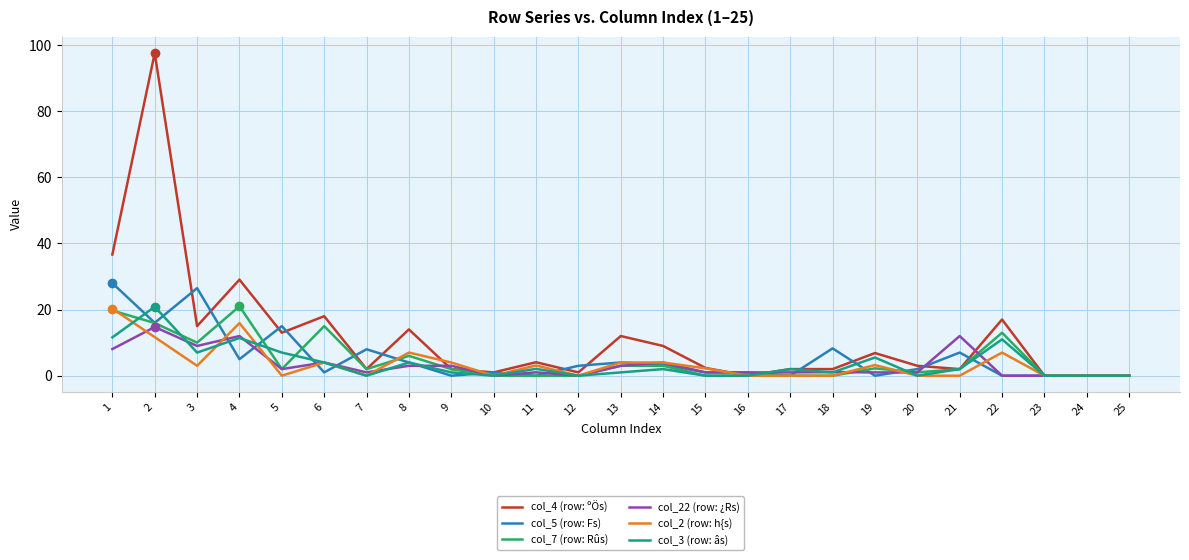

Where does the col_2 (row: h{s) series first go above 2?

1